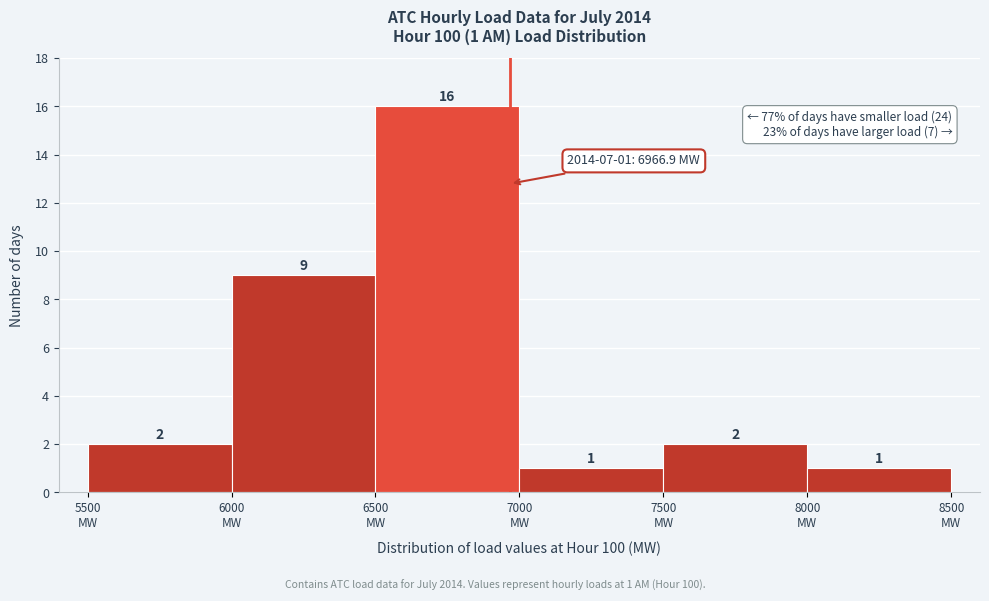

Over which range of the x-axis is the bar tallest?

6500 to 7000